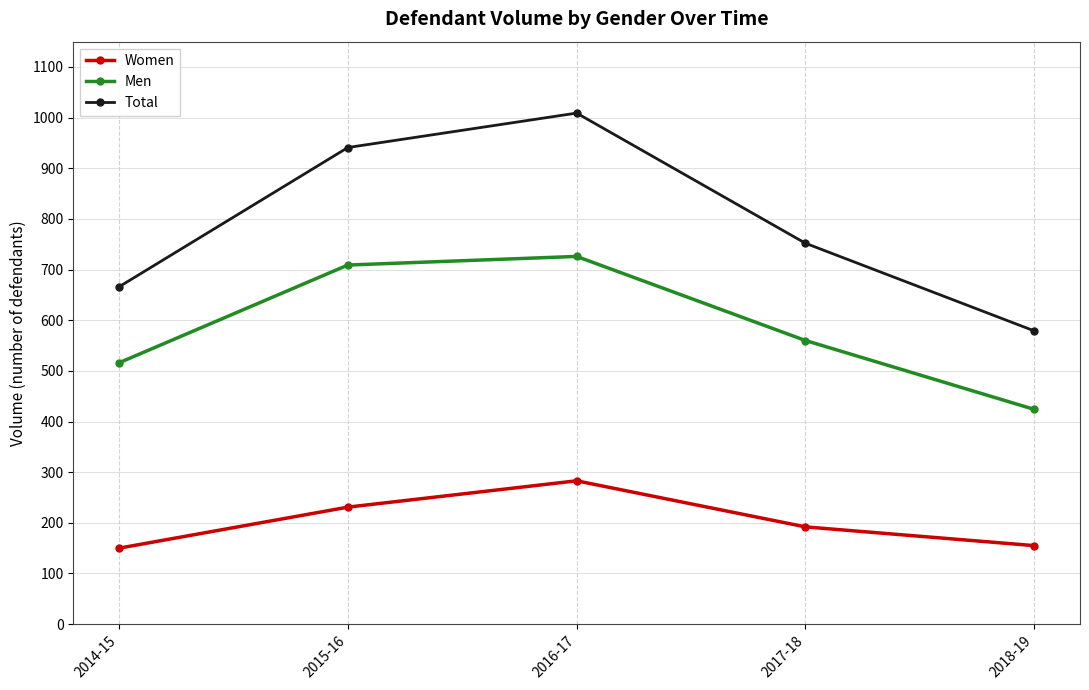

True or false: Total has more than 1 points higher than both neighbors.

False